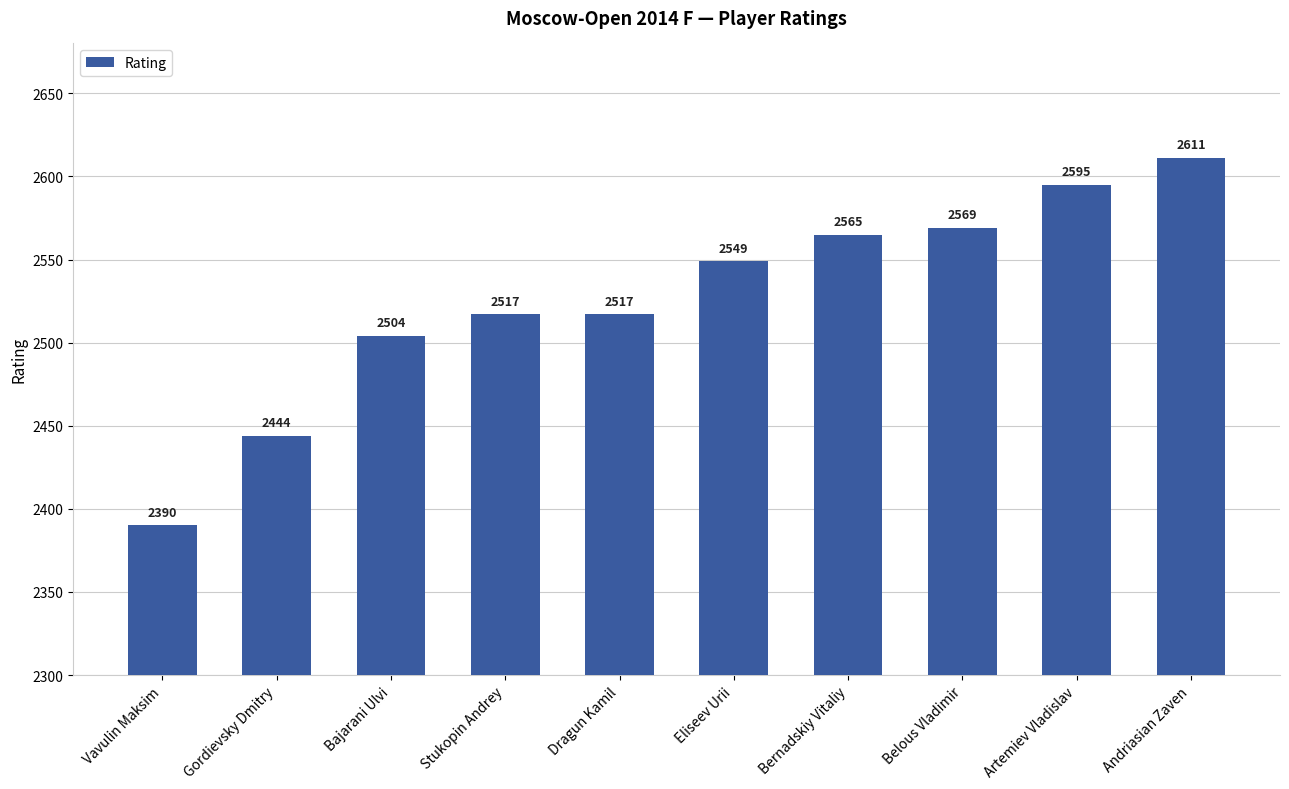

What is the average value?

2526